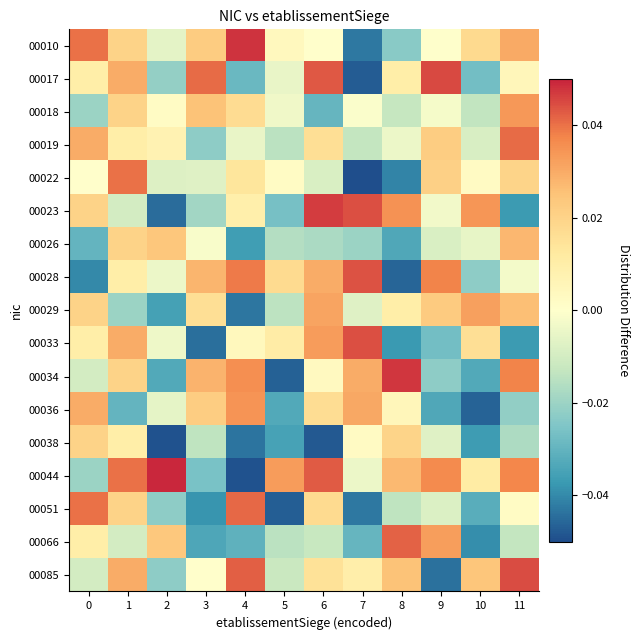

What is the difference between the highest and lowest values at 6?

0.1